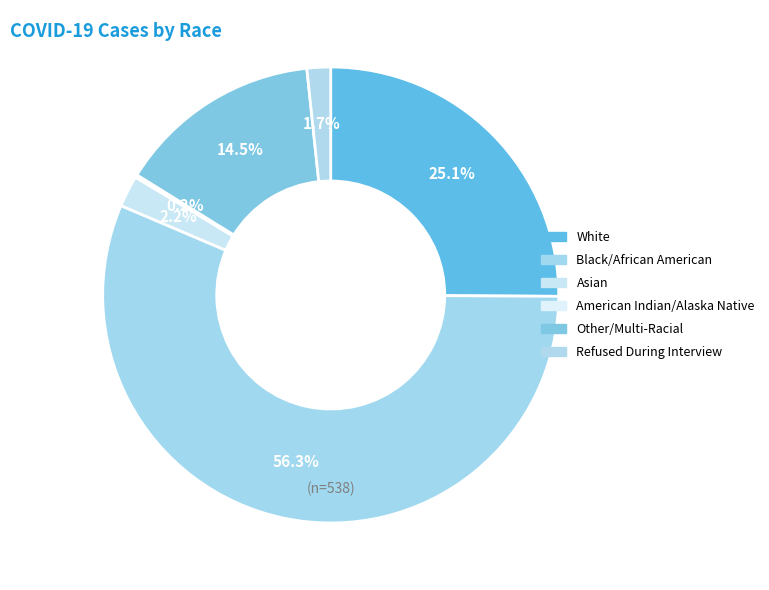

Is there any slice that represents more than half of the pie?

Yes